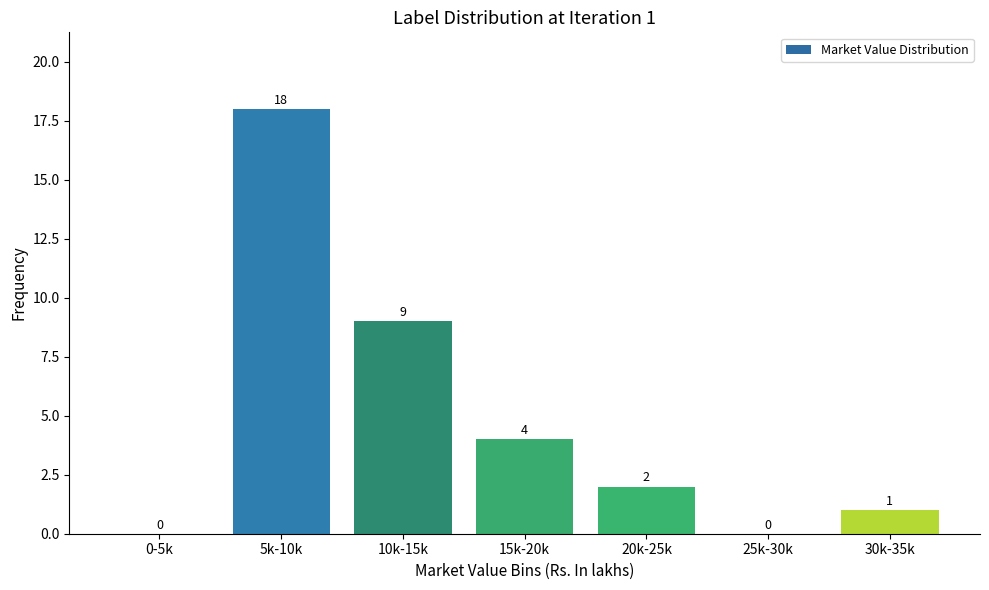

Reading left to right, list all the values displayed in this chart.

0-5k=0	5k-10k=18	10k-15k=9	15k-20k=4	20k-25k=2	25k-30k=0	30k-35k=1